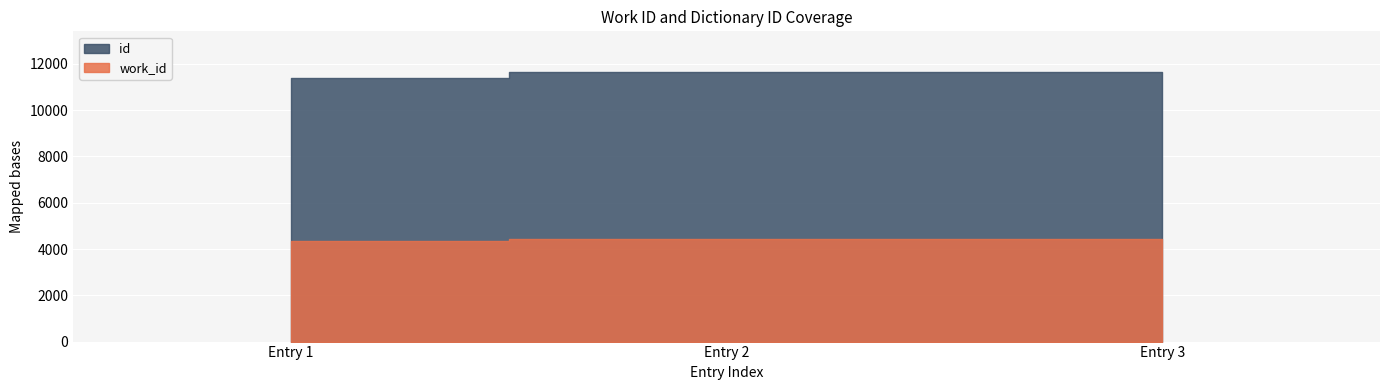

List the series in order of their overall mean, highest first.

id, work_id